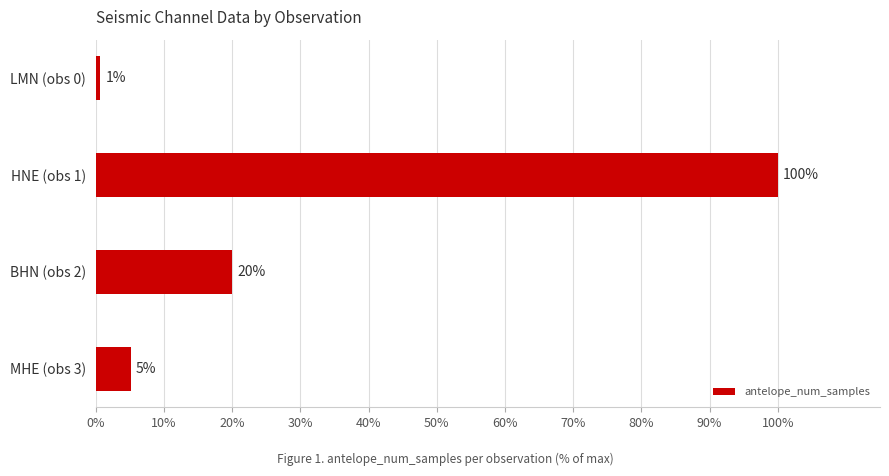

What is the value of the 2nd bar from the top?

100.0